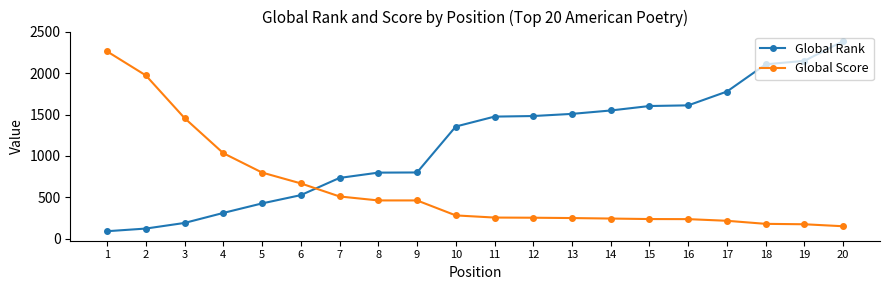

Is this an area chart (filled region under the line)?

No